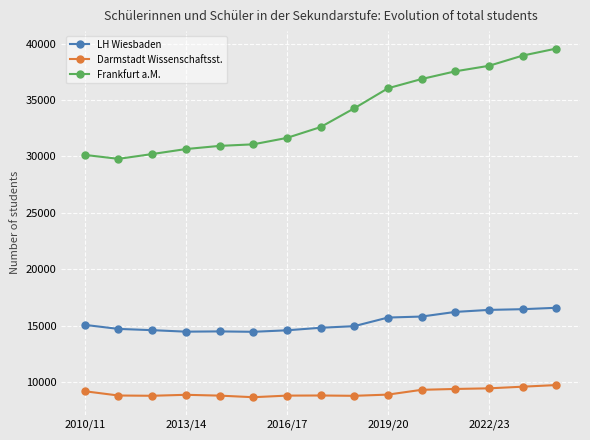

Which series has the largest range (max minus min)?

Frankfurt a.M.